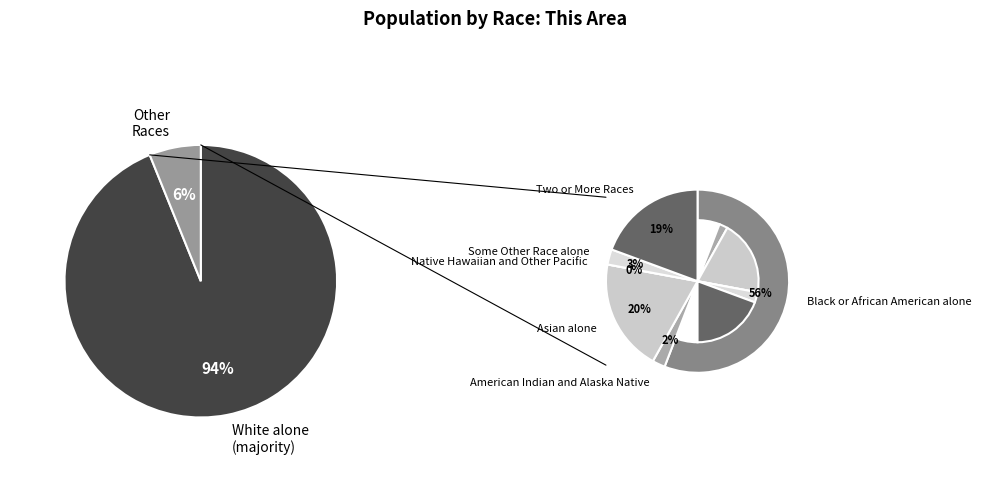

How many segments does this pie chart have?

7